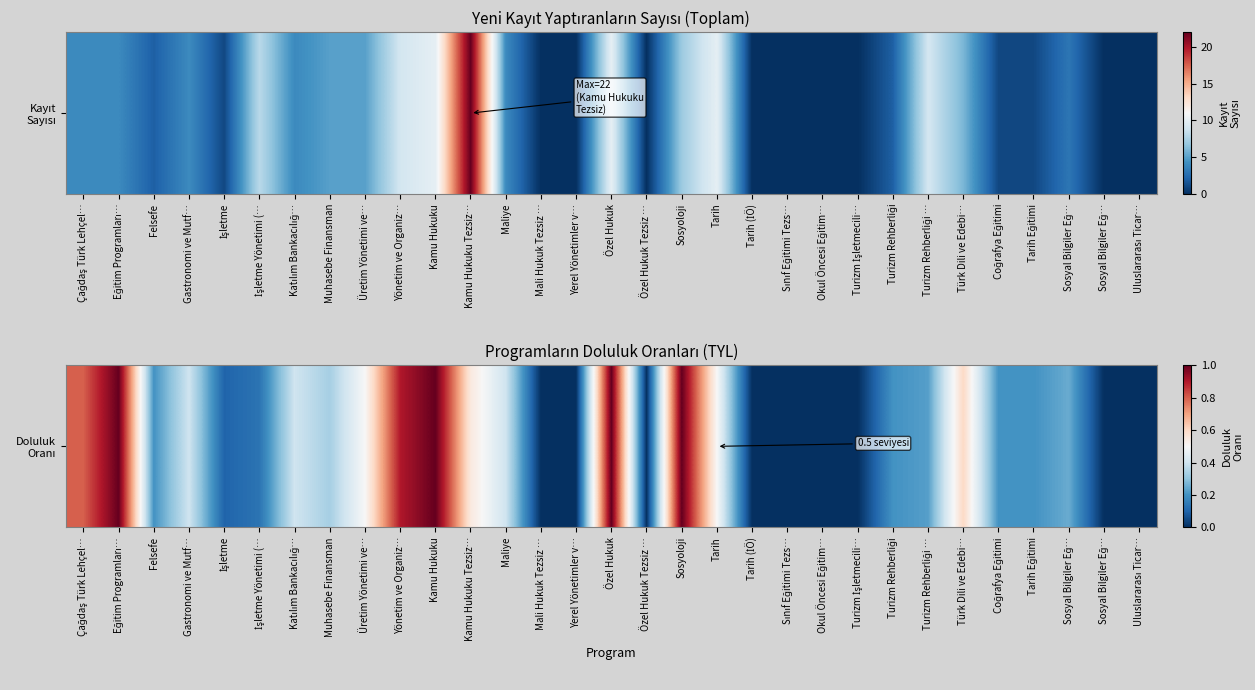

True or false: the data shows 0.0 at Sosyal Bilgiler Eğ….

True